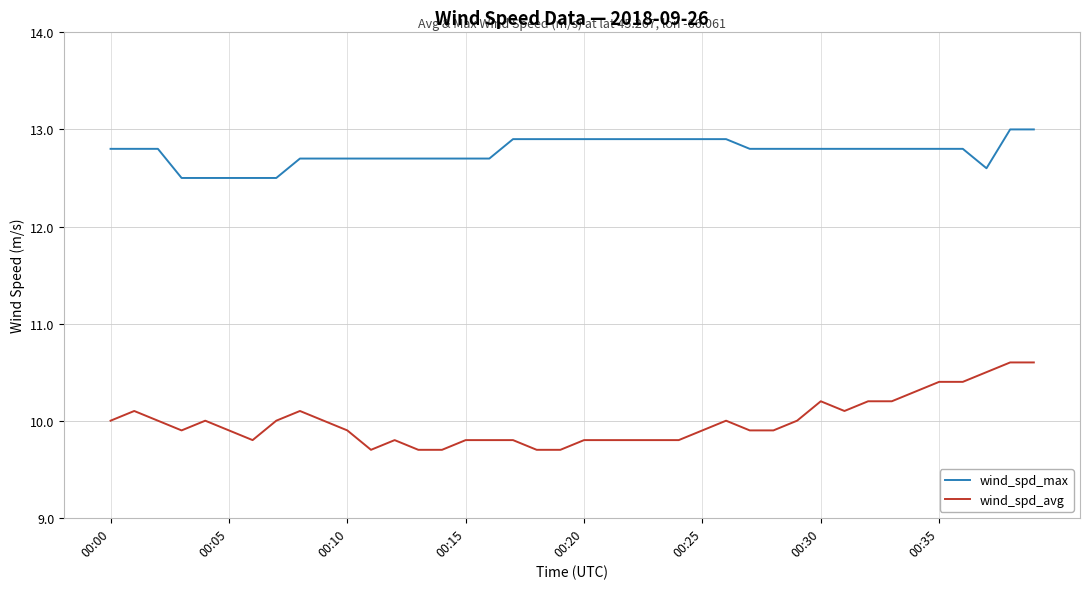

True or false: wind_spd_avg and wind_spd_max cross at least once.

False